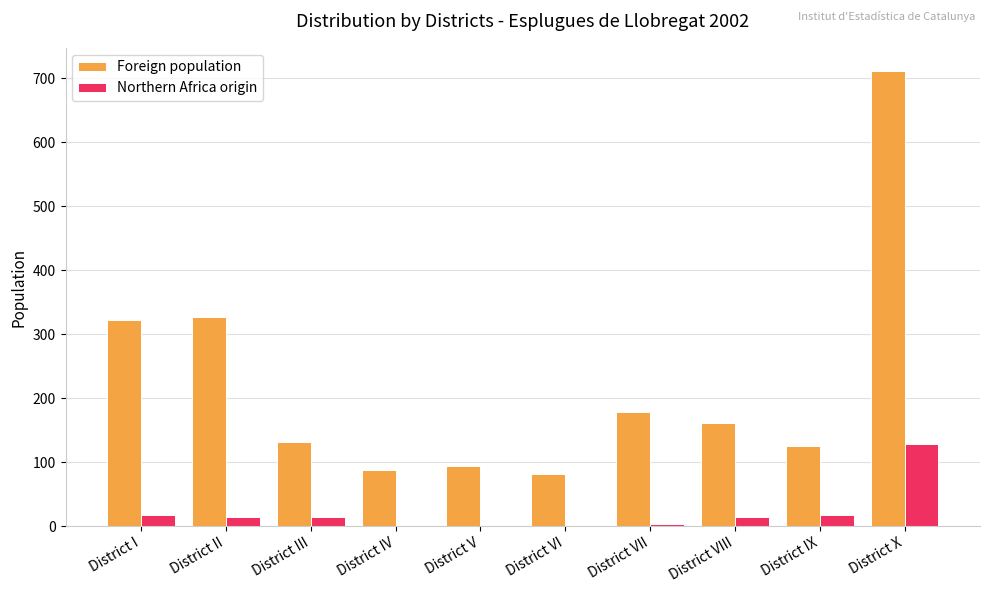

At which category is the sum across all series the highest?

District X